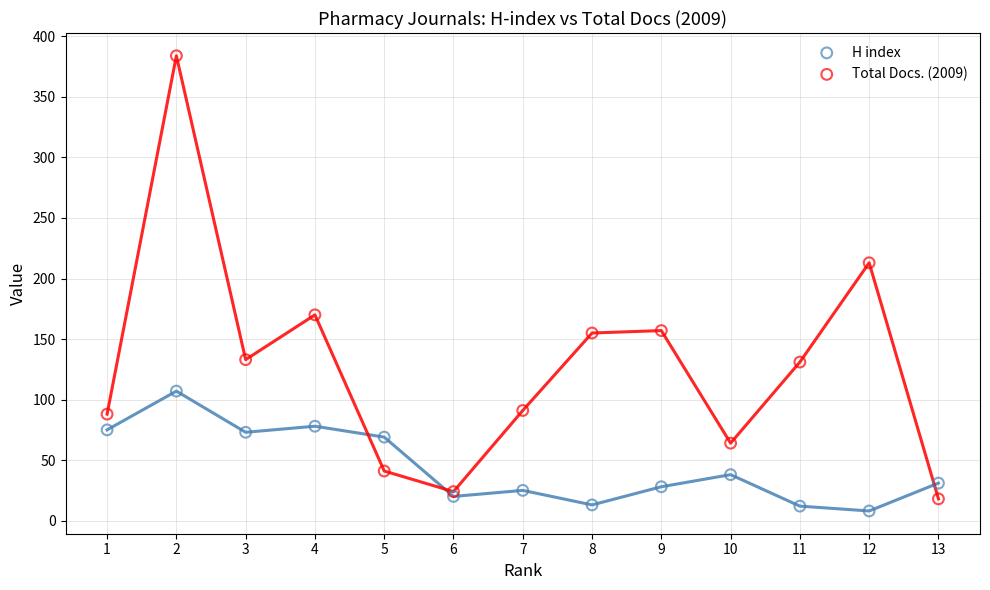

What are all the series names shown in the legend?

H index, Total Docs. (2009)